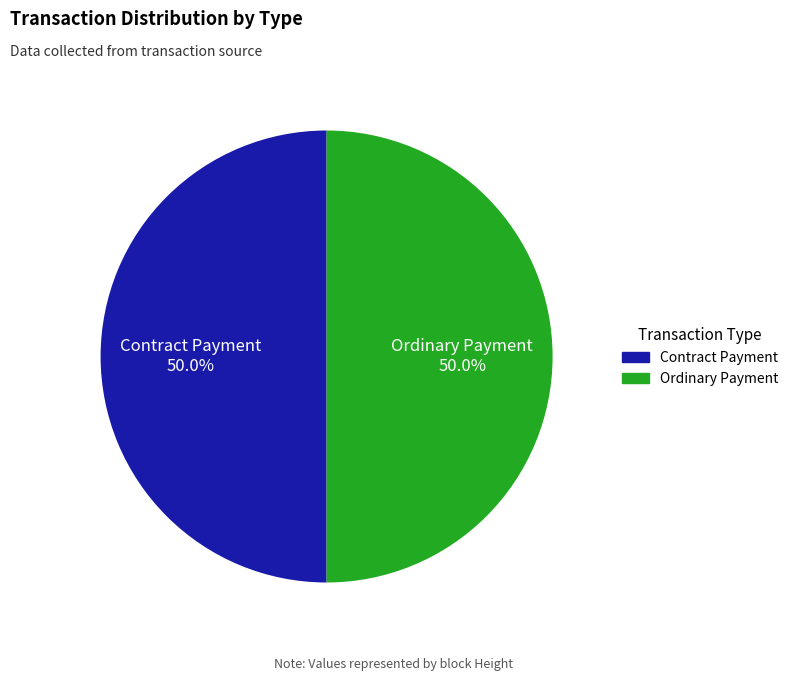

How many segments does this pie chart have?

2